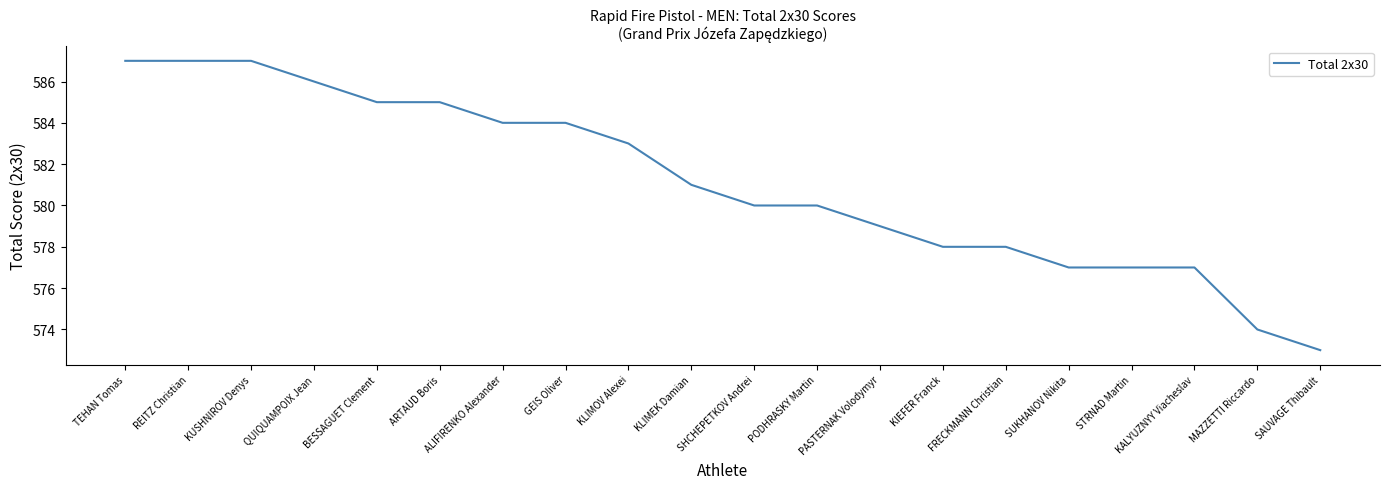

What is the greatest value displayed?

587